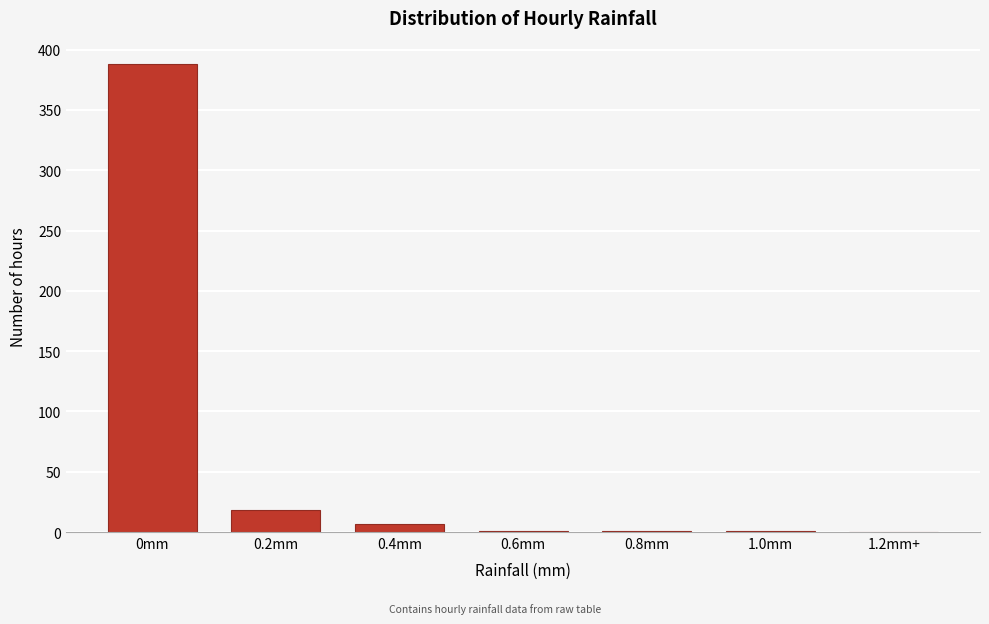

Is it true that the value at 1.2mm+ is 0?

True